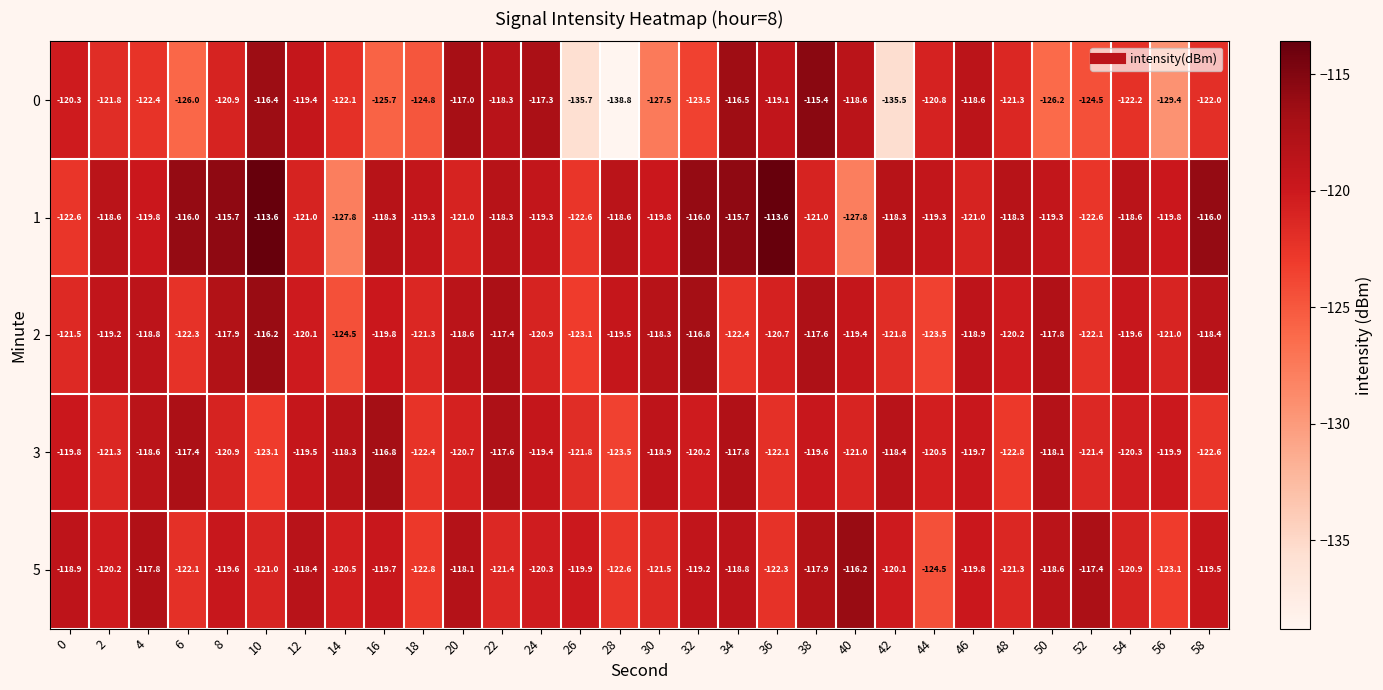

How many series are shown in this chart?

5